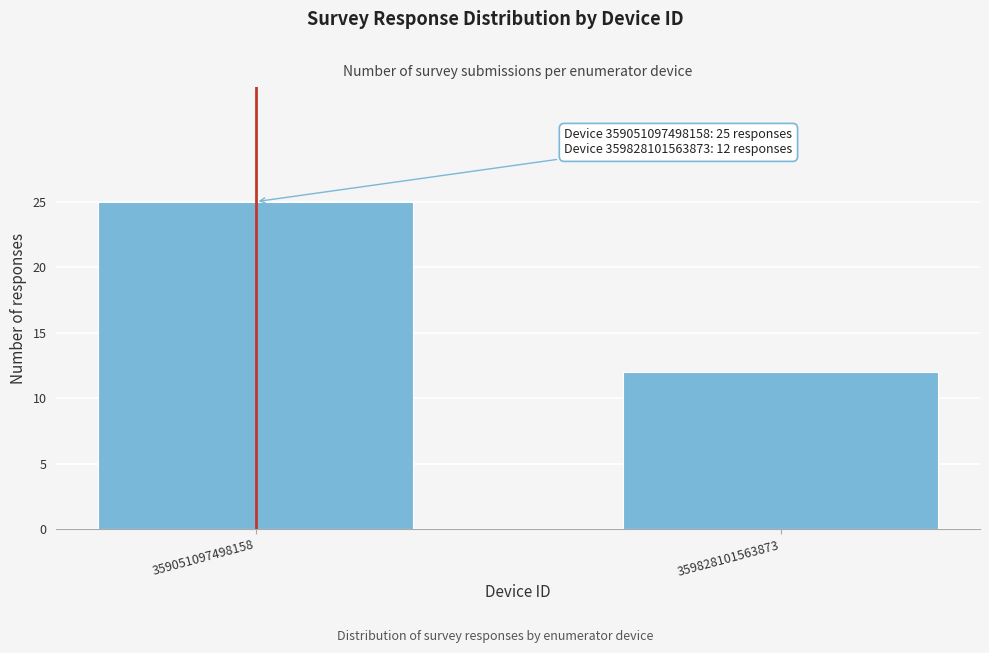

Reading left to right, what are all the values shown in this chart?

25	12